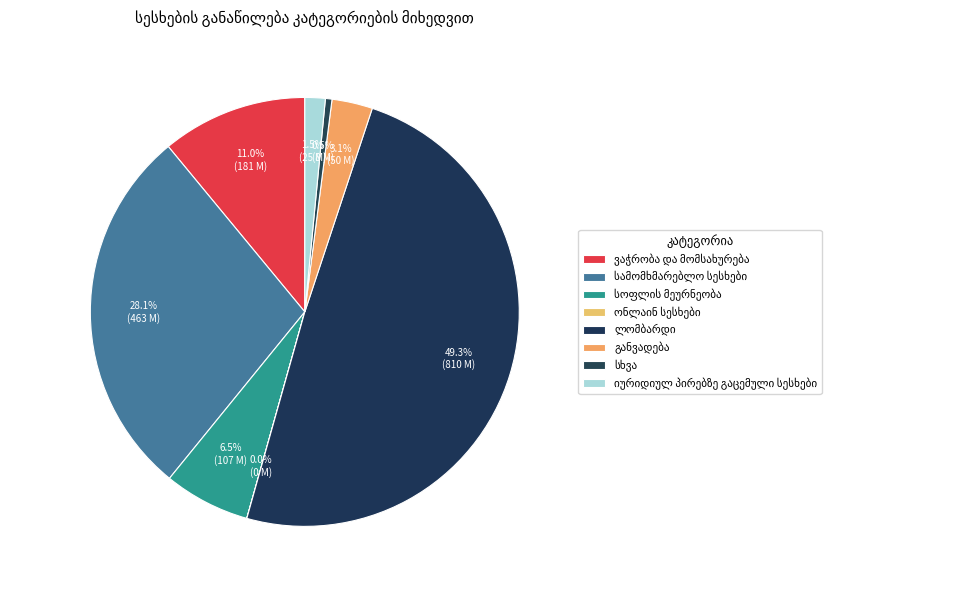

Does იურიდიულ პირებზე გაცემული სესხები represent more than half of the total?

No